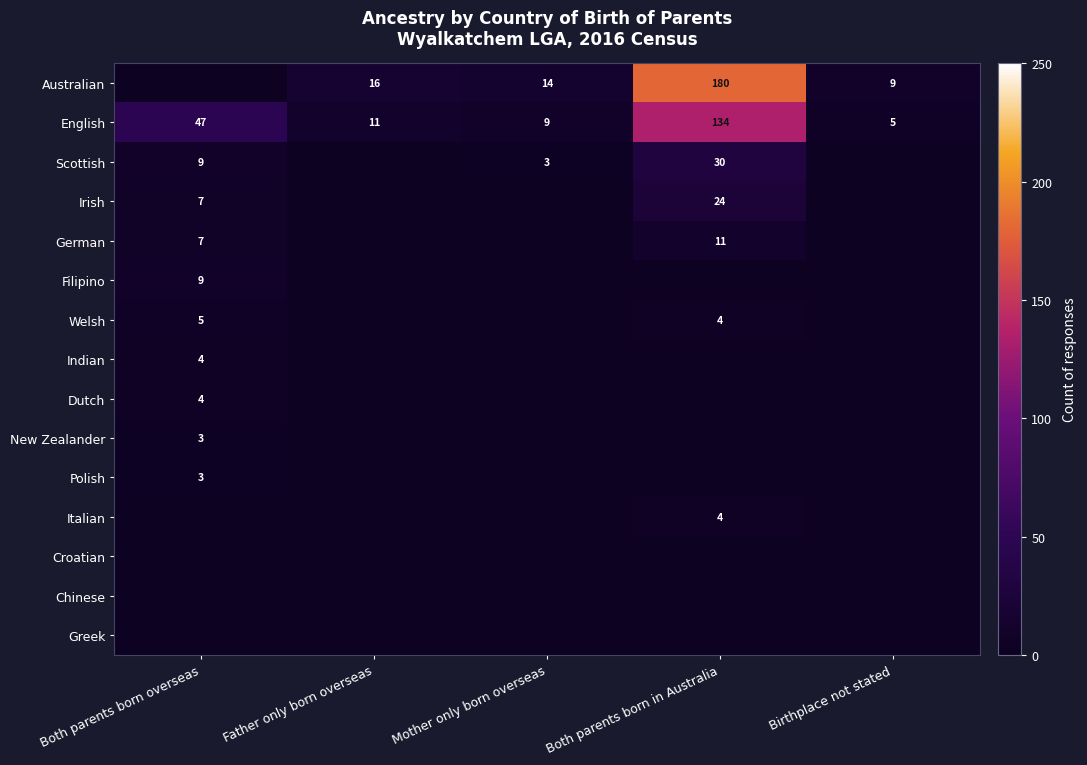

True or false: Australian has a value of 4 at Birthplace not stated.

False